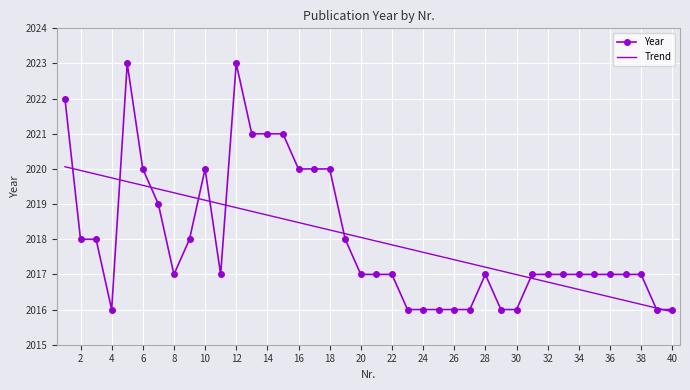

The value at 22 is 3602. True or false?

False